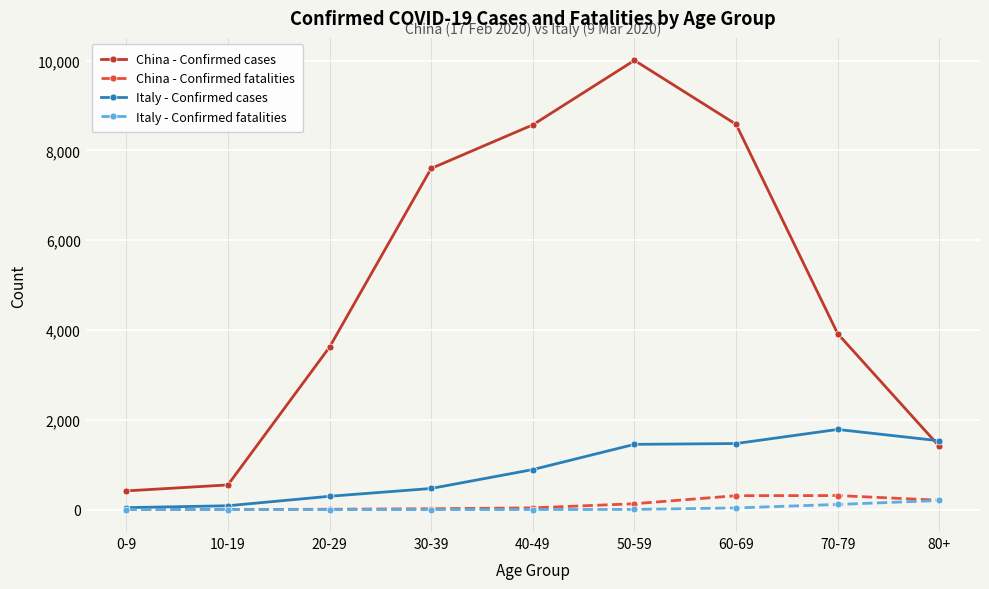

What is the difference between the Italy - Confirmed fatalities values at 10-19 and 60-69?

37